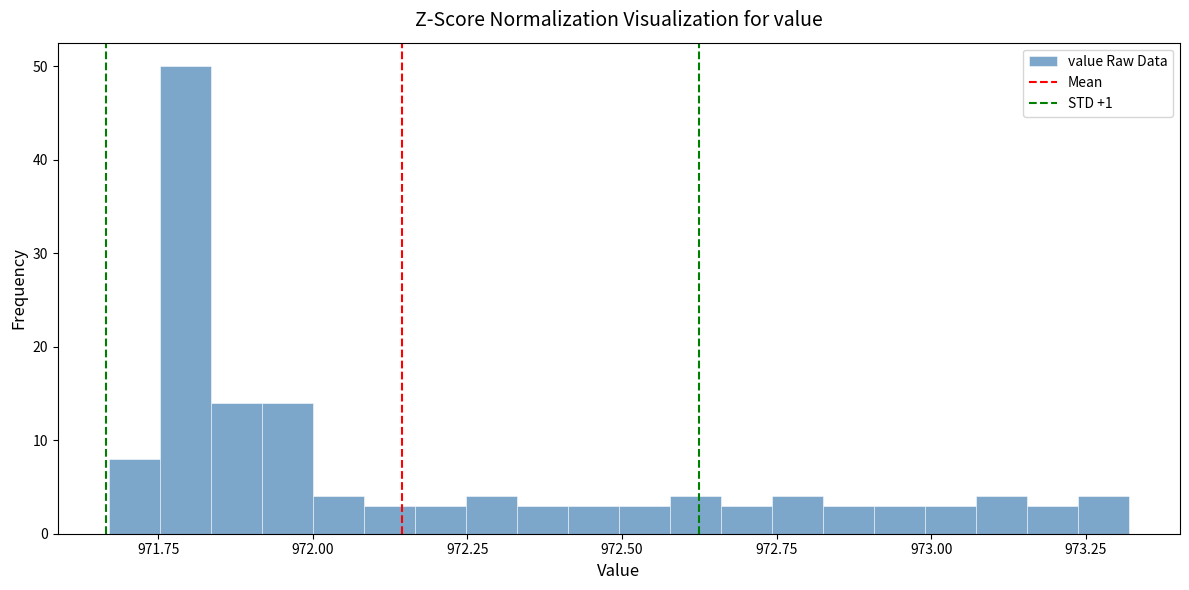

Read against the x-axis, roughly where is the centre of the tallest bar?

971.80